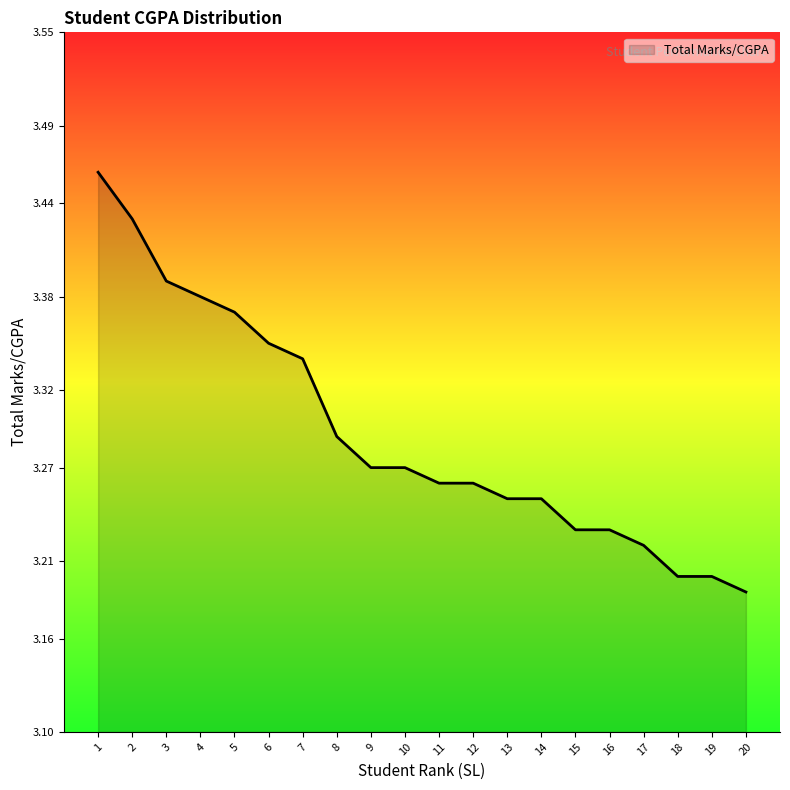

At which label is the value closest to 3?

20